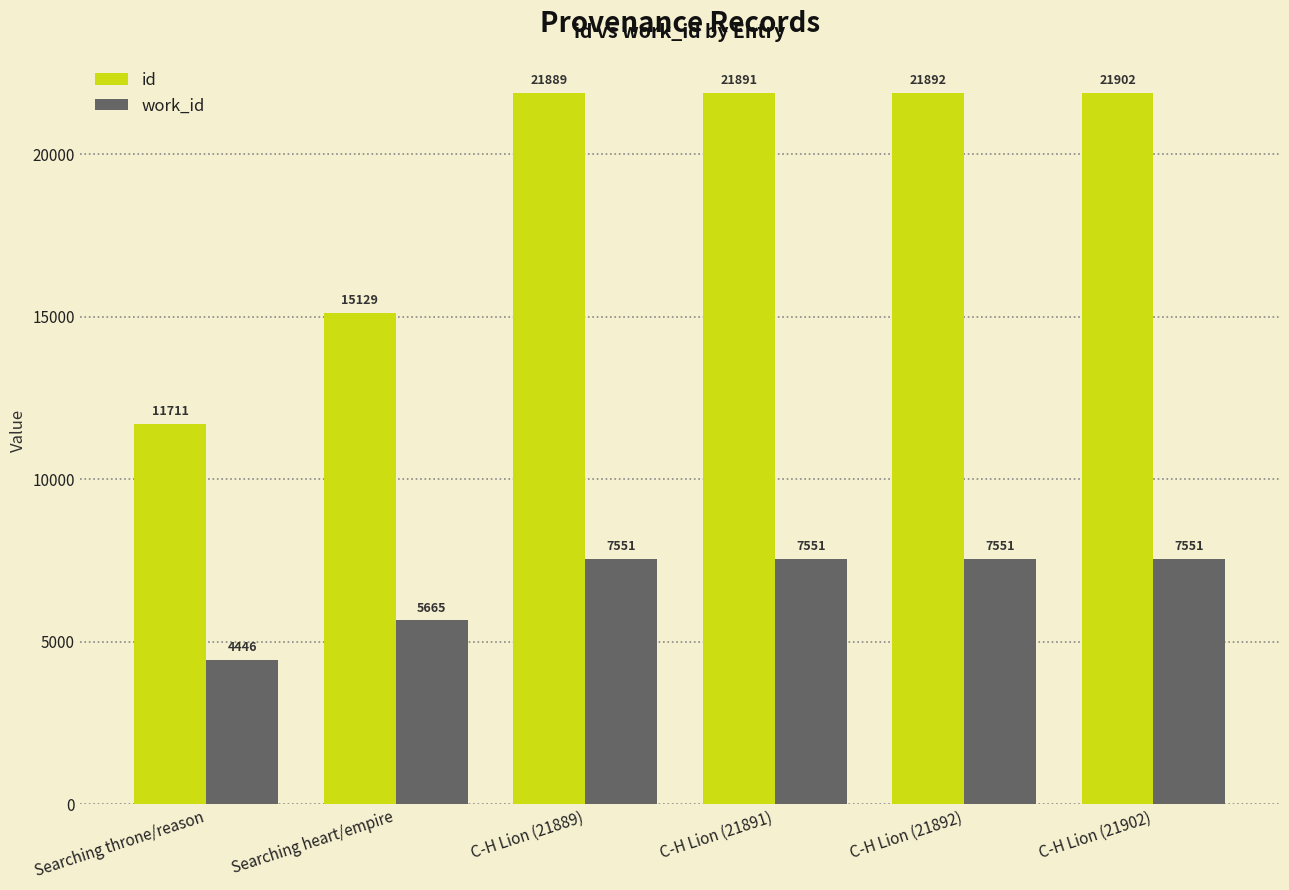

Reading left to right, what are all the values shown in this chart?

id: Searching throne/reason=11711	Searching heart/empire=15129	C-H Lion (21889)=21889	C-H Lion (21891)=21891	C-H Lion (21892)=21892	C-H Lion (21902)=21902
work_id: Searching throne/reason=4446	Searching heart/empire=5665	C-H Lion (21889)=7551	C-H Lion (21891)=7551	C-H Lion (21892)=7551	C-H Lion (21902)=7551